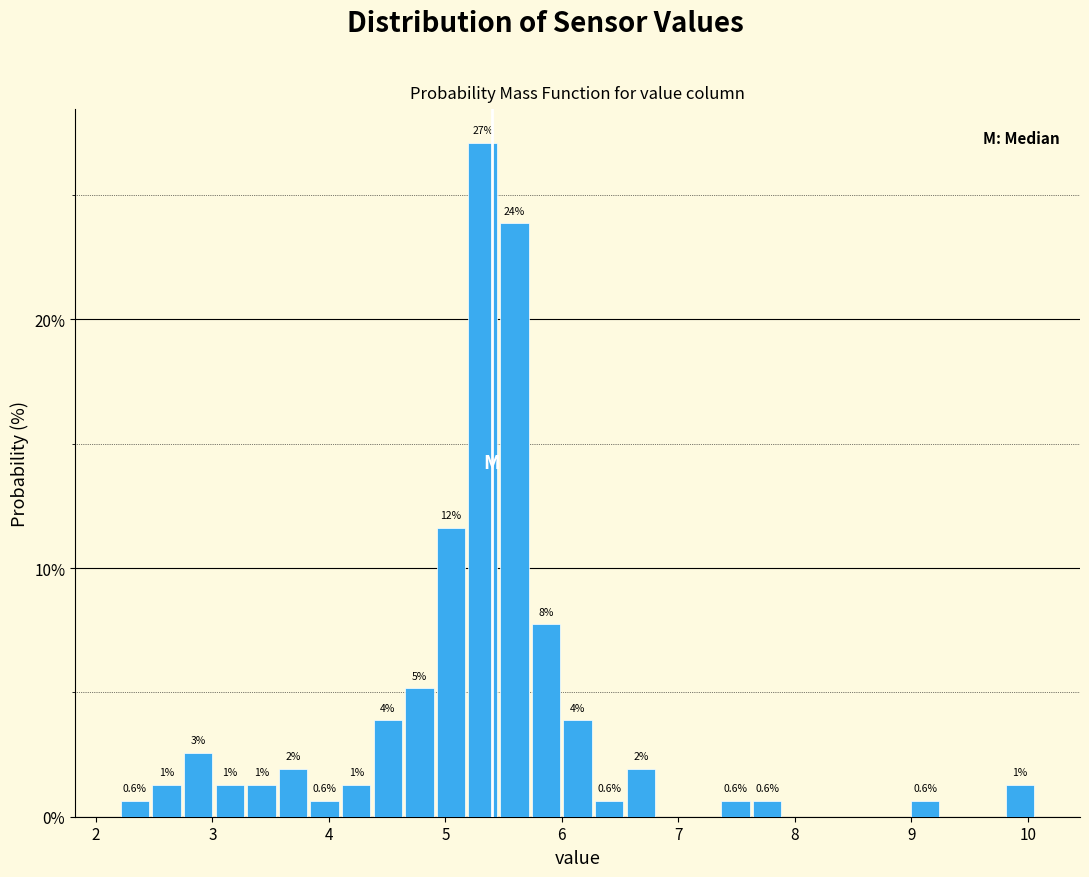

Around what value on the x-axis is the tallest bar? Give the approximate position of its centre, as read against the axis.

5.3